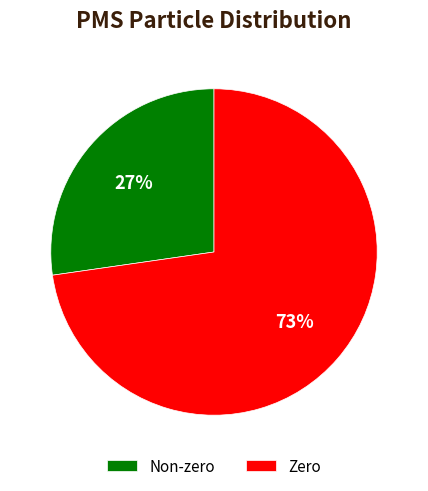

What percentage is the Zero slice, to the nearest percent?

73%